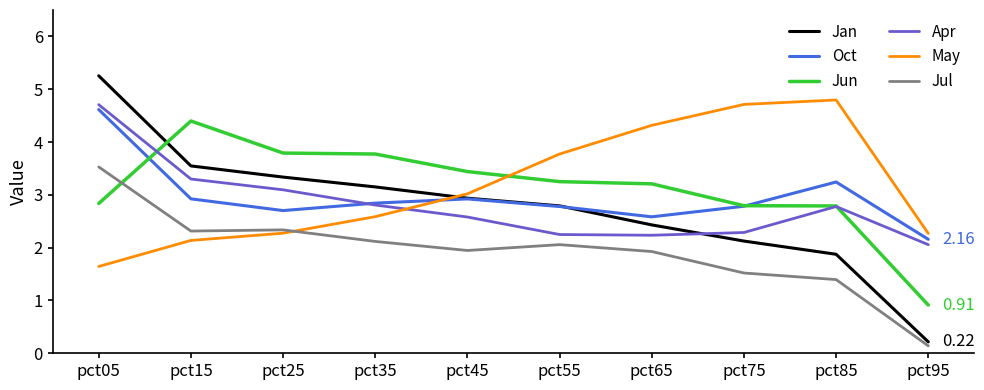

Reading left to right, what are all the values shown in this chart?

Jan: pct05=5.3	pct15=3.5	pct25=3.3	pct35=3.1	pct45=2.9	pct55=2.8	pct65=2.4	pct75=2.1	pct85=1.9	pct95=0.2
Oct: pct05=4.6	pct15=2.9	pct25=2.7	pct35=2.8	pct45=2.9	pct55=2.8	pct65=2.6	pct75=2.8	pct85=3.2	pct95=2.2
Jun: pct05=2.8	pct15=4.4	pct25=3.8	pct35=3.8	pct45=3.4	pct55=3.3	pct65=3.2	pct75=2.8	pct85=2.8	pct95=0.9
Apr: pct05=4.7	pct15=3.3	pct25=3.1	pct35=2.8	pct45=2.6	pct55=2.2	pct65=2.2	pct75=2.3	pct85=2.8	pct95=2.1
May: pct05=1.6	pct15=2.1	pct25=2.3	pct35=2.6	pct45=3.0	pct55=3.8	pct65=4.3	pct75=4.7	pct85=4.8	pct95=2.3
Jul: pct05=3.5	pct15=2.3	pct25=2.3	pct35=2.1	pct45=1.9	pct55=2.1	pct65=1.9	pct75=1.5	pct85=1.4	pct95=0.1